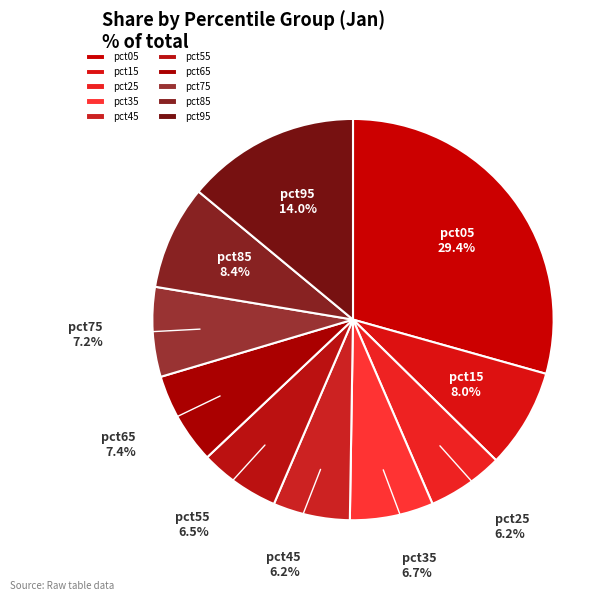

How many slices are in this pie chart?

10